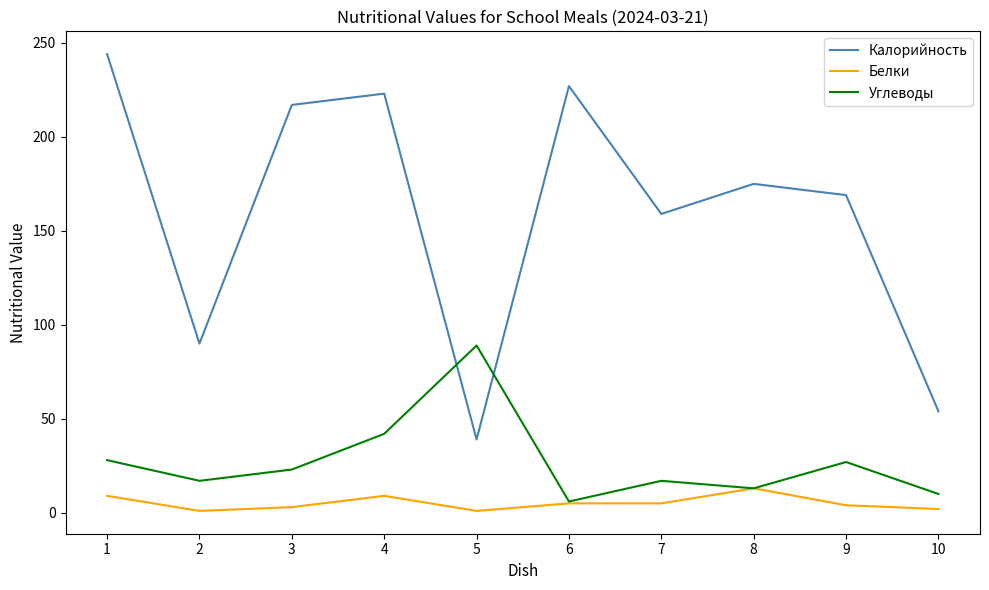

Rank the series by their maximum value, from highest to lowest.

Калорийность, Углеводы, Белки